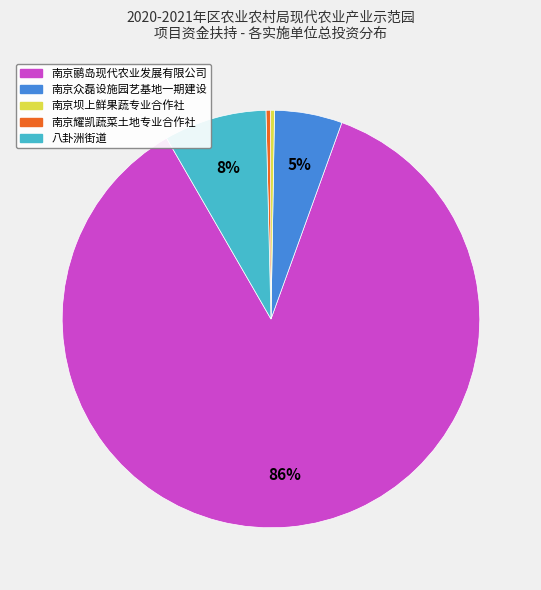

Is the sum of 南京鹂岛现代农业发展有限公司 and 南京坝上鲜果蔬专业合作社 greater than half?

Yes